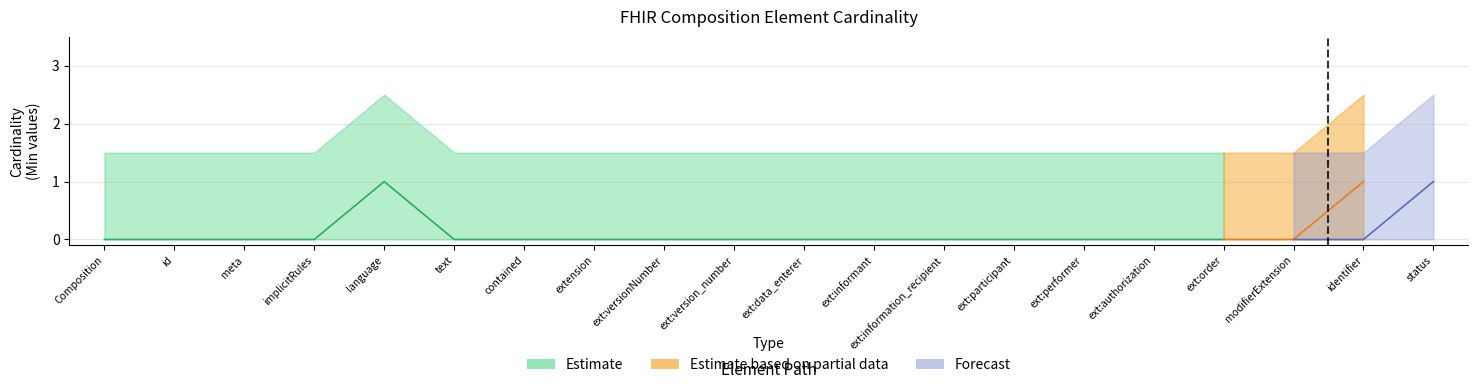

Which series has the largest total across all categories?

Estimate_upper